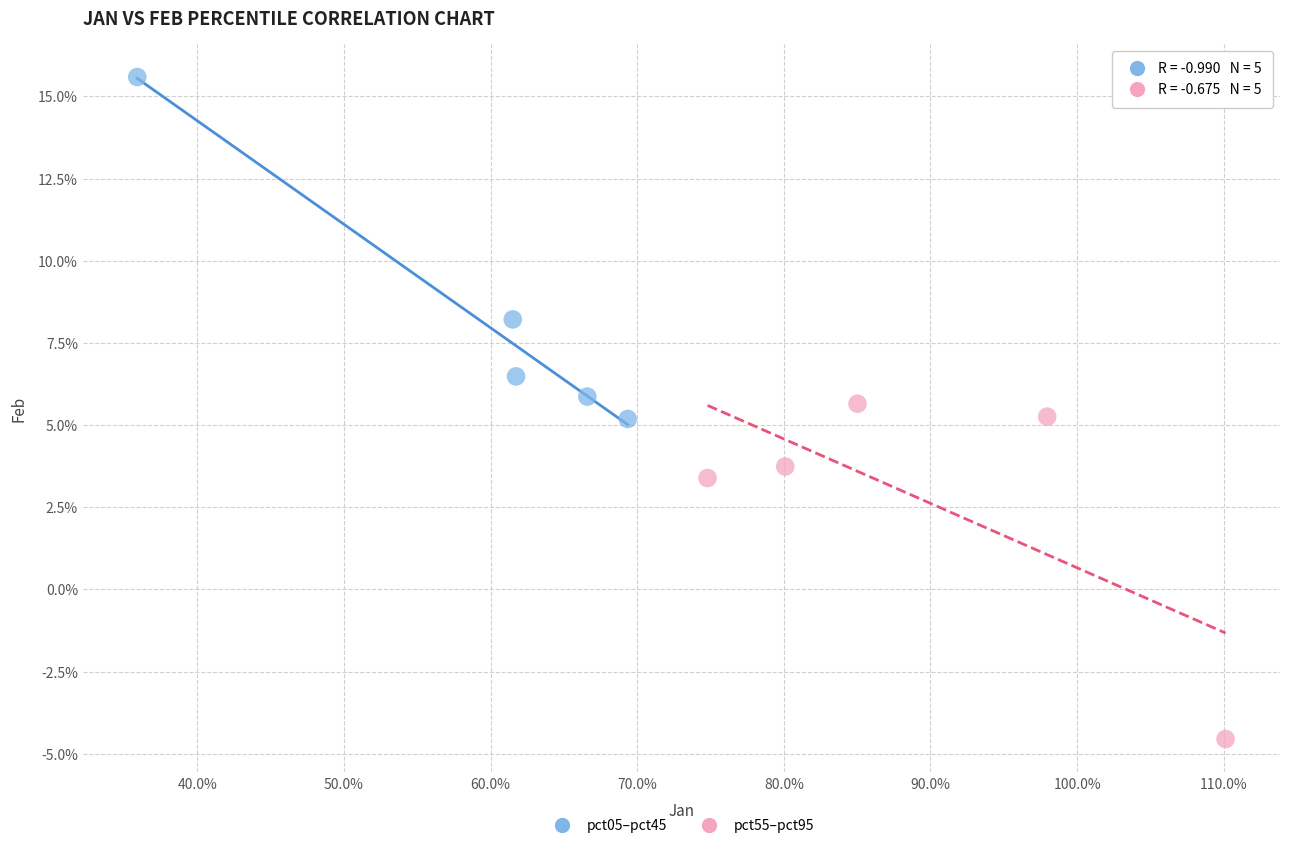

Which series reaches the maximum Y coordinate?

pct05–pct45